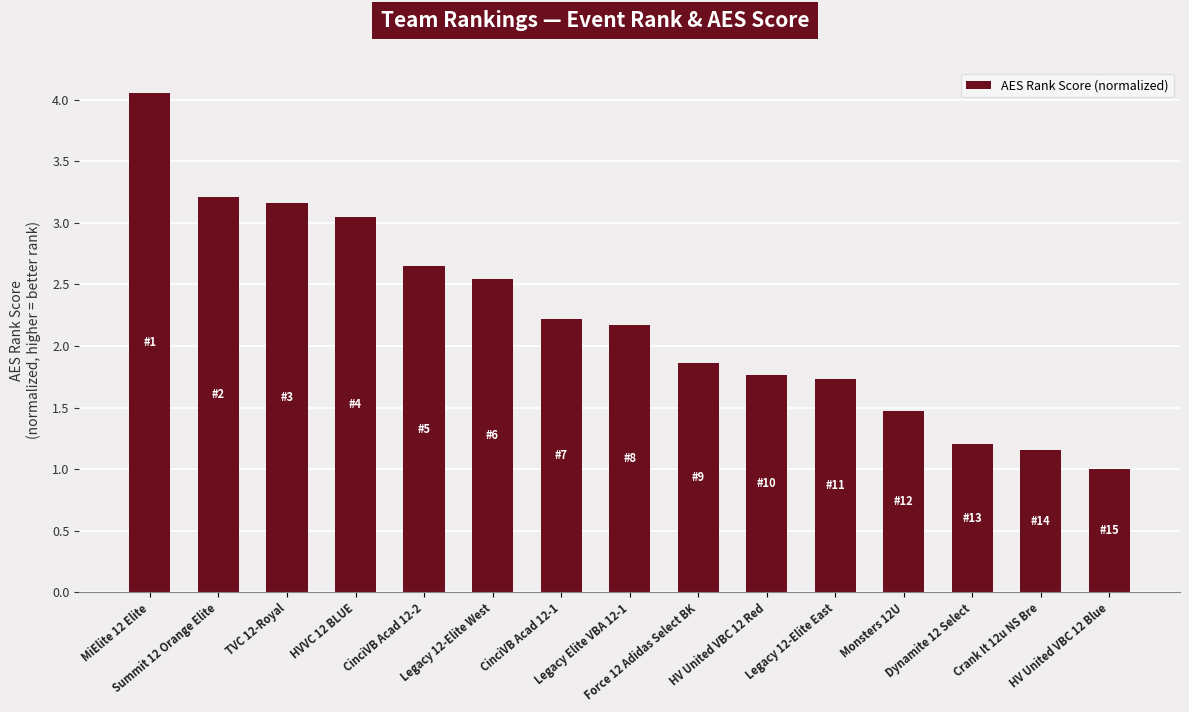

What is the approximate value at HV United VBC 12 Blue?

1.0